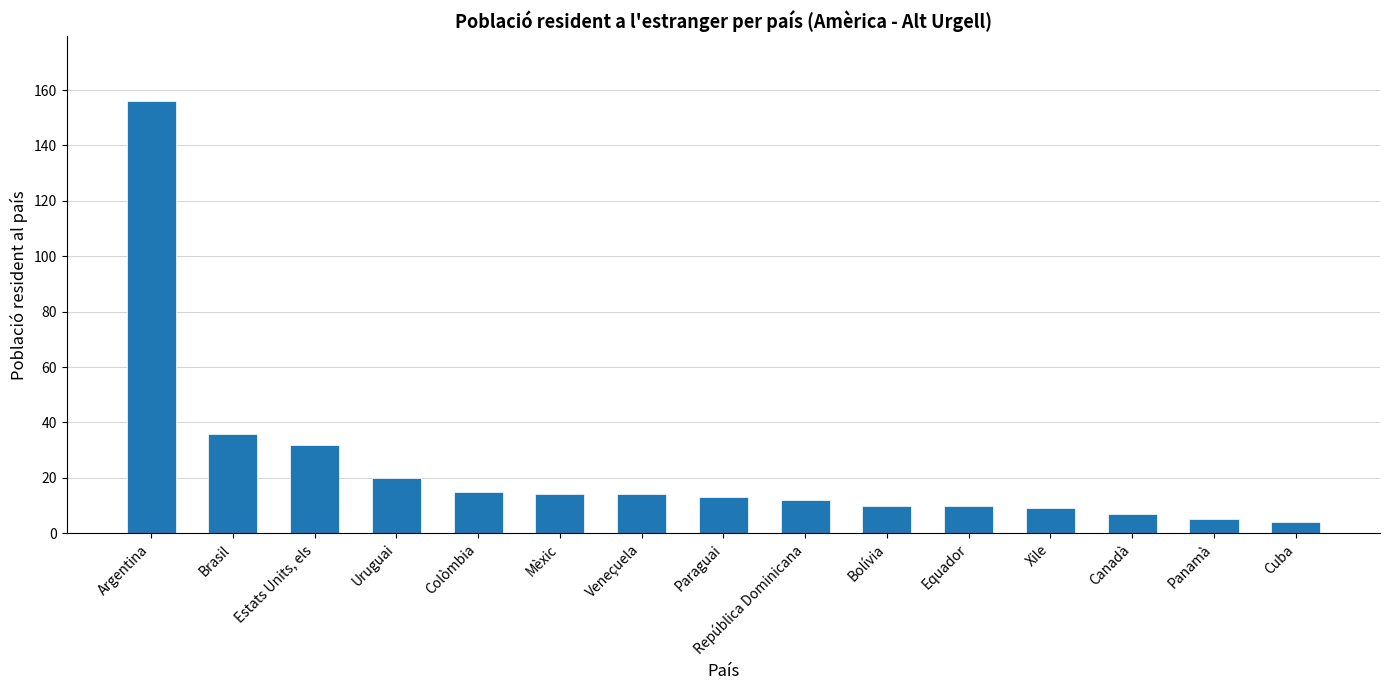

Reading left to right, extract all data points from this chart.

Argentina=156	Brasil=36	Estats Units, els=32	Uruguai=20	Colòmbia=15	Mèxic=14	Veneçuela=14	Paraguai=13	República Dominicana=12	Bolívia=10	Equador=10	Xile=9	Canadà=7	Panamà=5	Cuba=4